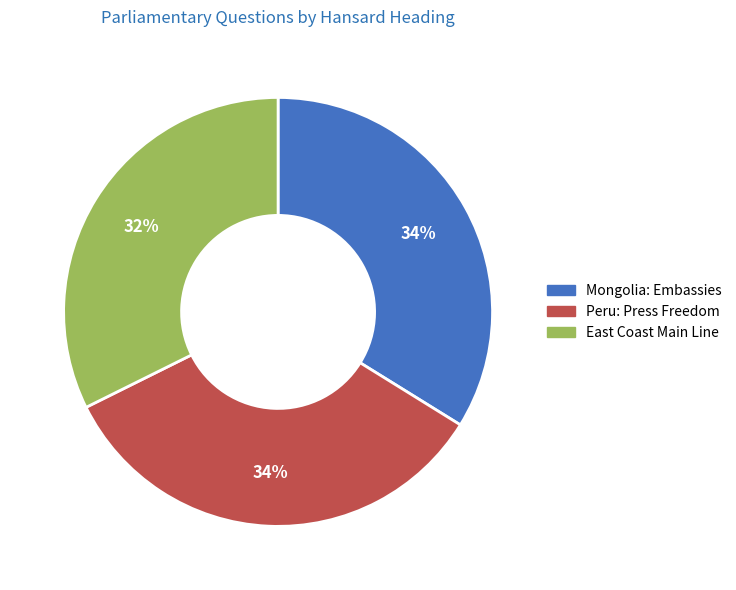

To the nearest percent, what is the average slice percentage?

33%